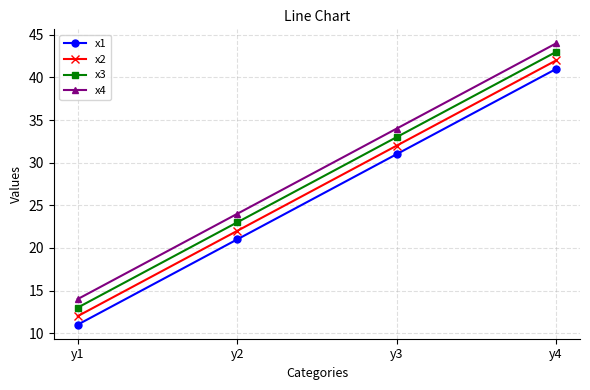

At which label is x1 closest to 26?

y2